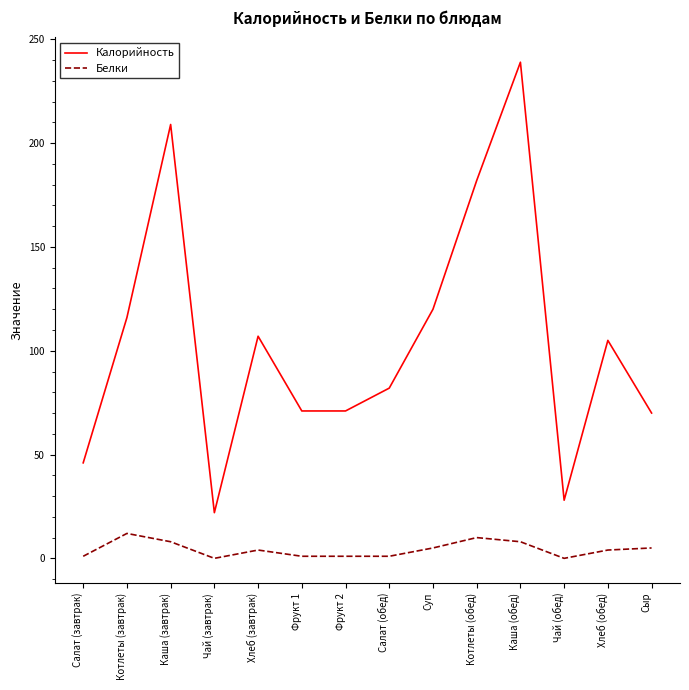

At which category is the sum across all series the highest?

Каша (обед)